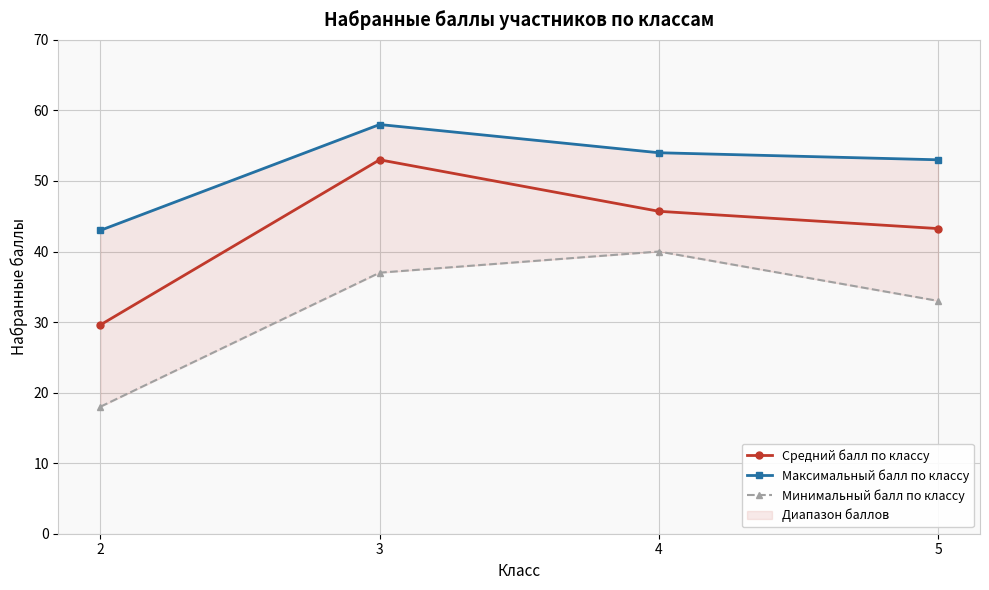

The Минимальный балл по классу series shows 37.0 at 3. True or false?

True